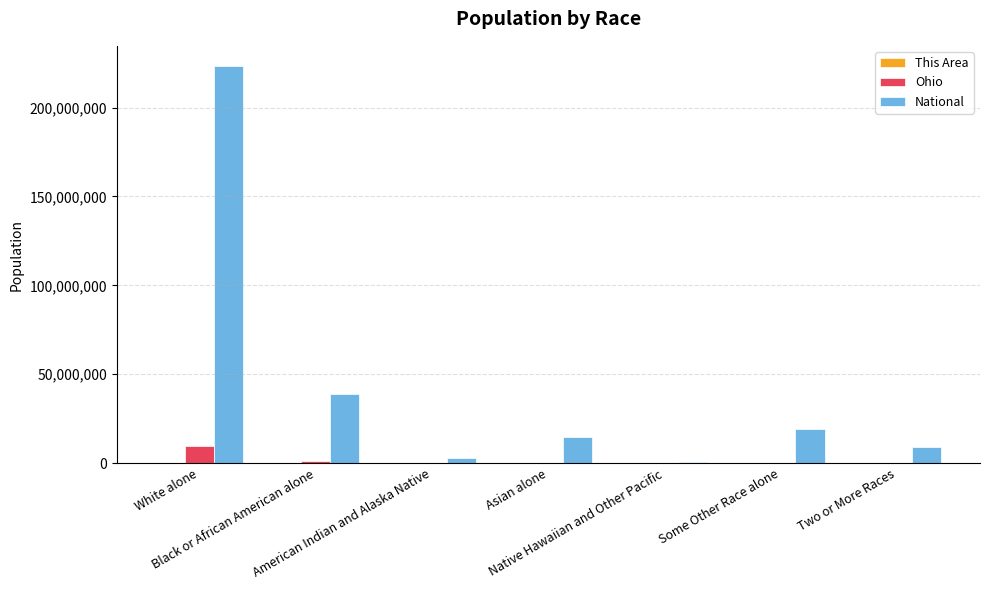

Which series has the largest total across all categories?

National